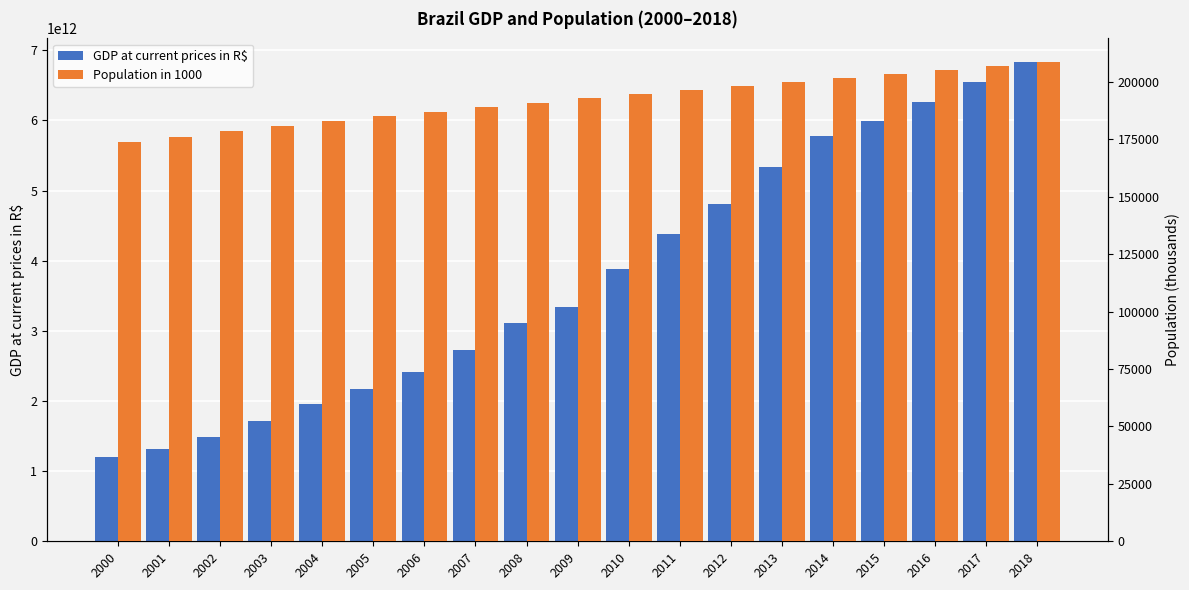

Between 2006 and 2017, which series saw the biggest shift?

GDP at current prices in R$